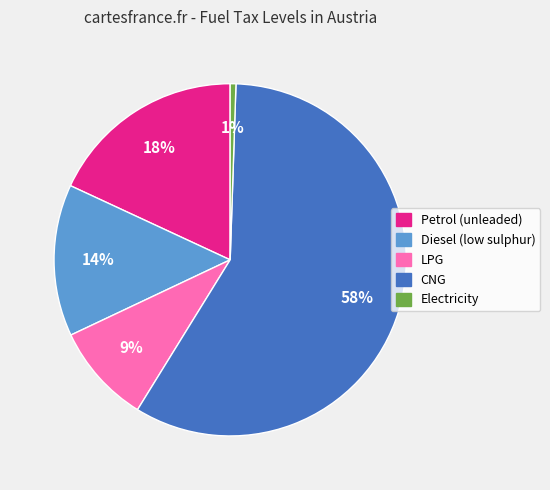

Count the number of slices in the pie.

5